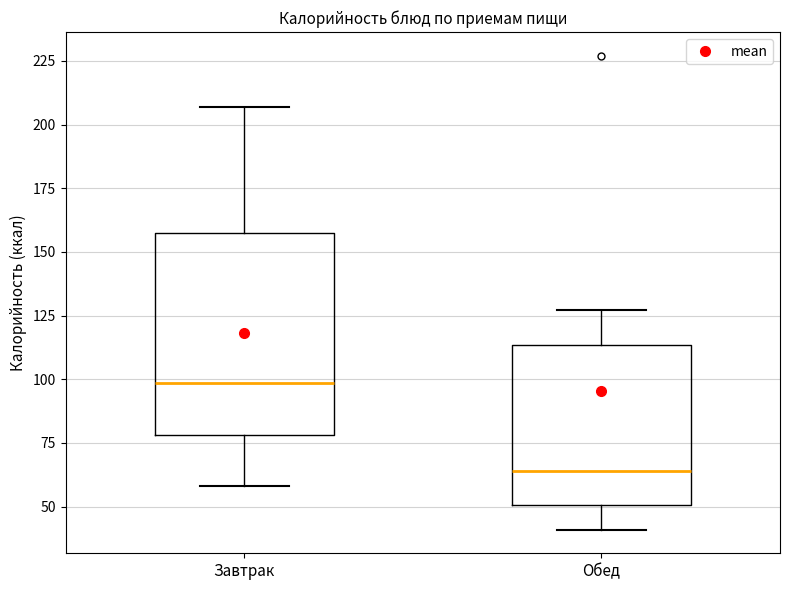

Where does the median line of the box for Обед sit on the y-axis? The values are not printed on the chart, so give them approximately, as read against the axis.

65